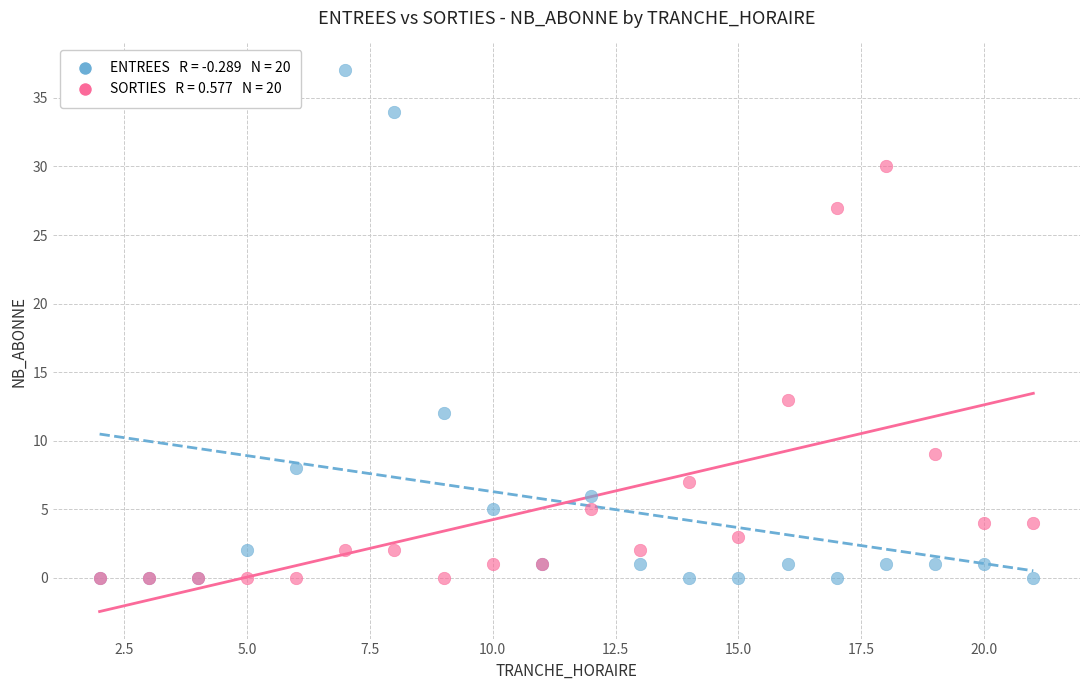

Across all series, what Y value is closest to 18?

13